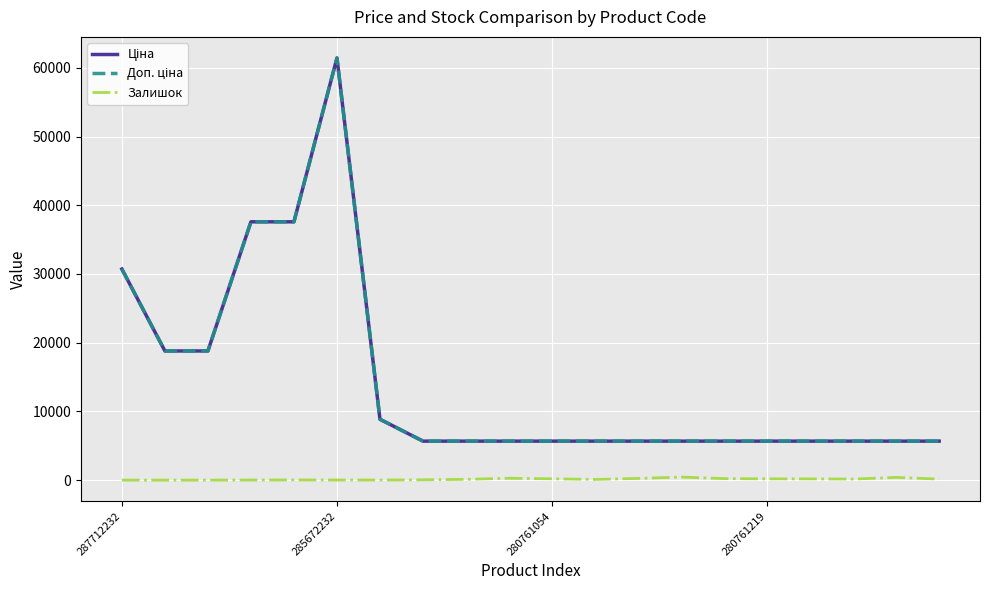

Rank the categories by Залишок value from highest to lowest.

13, 18, 9, 12, 14, 10, 15, 16, 19, 17, 8, 11, 7, 4, 5, 280761219, 6, 287712232, 285672232, 280761054